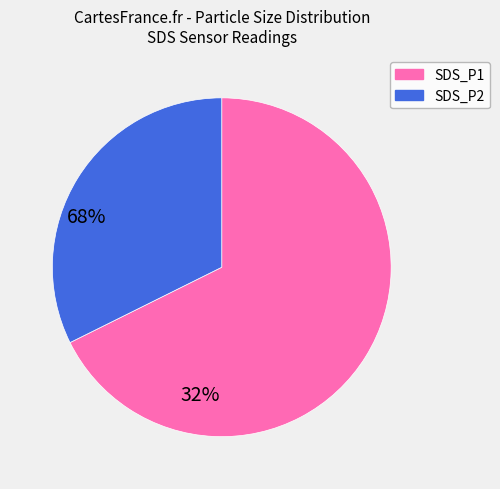

What is the ratio of the value at SDS_P2 to the value at SDS_P1?

0.5